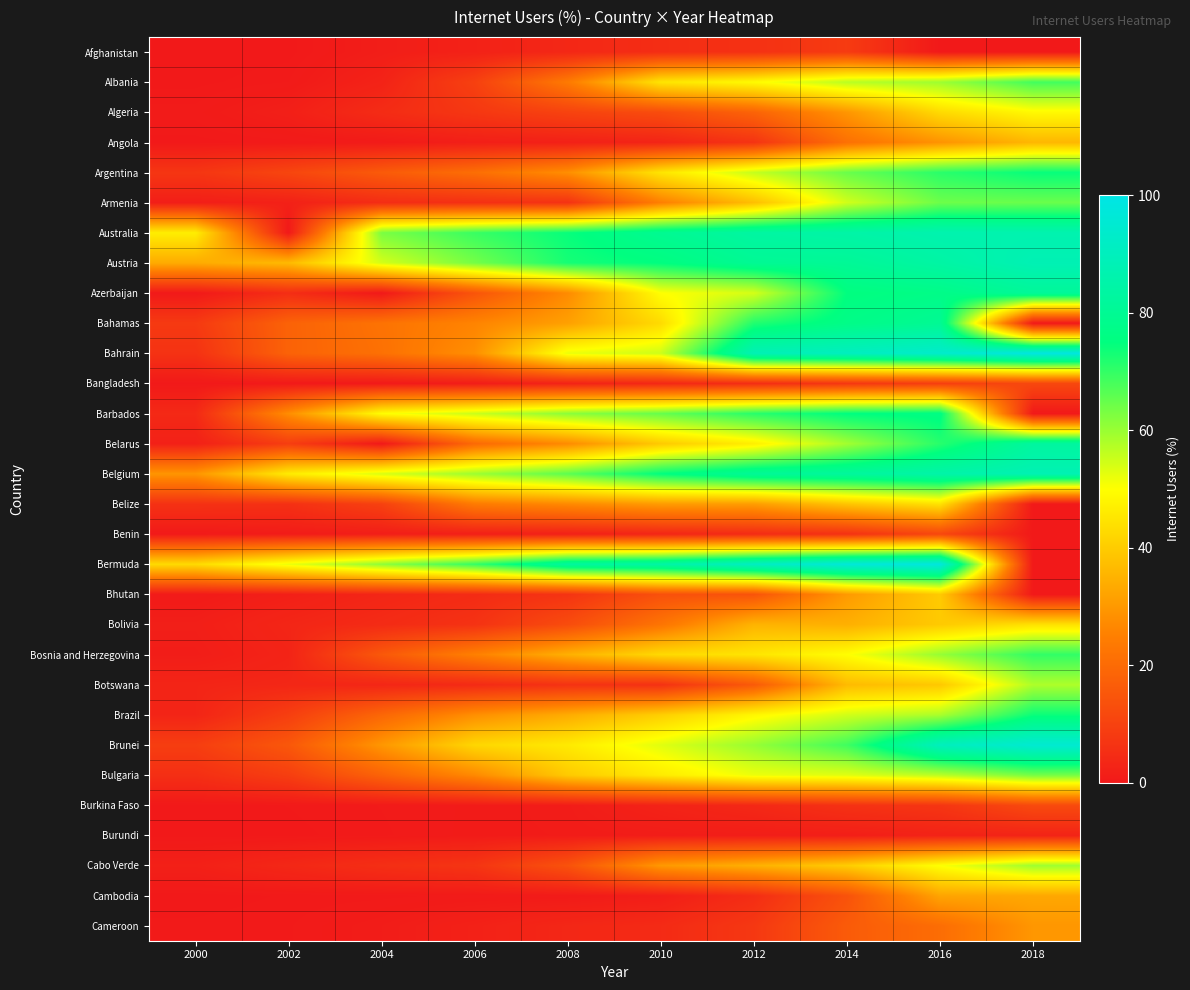

What is the total value across all series at 2004?

466.9